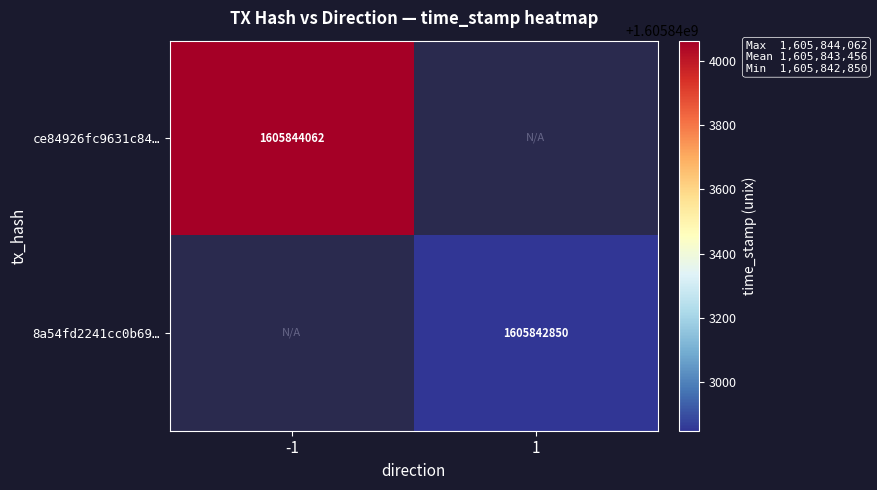

What is the maximum value for ce84926fc9631c84d40a8e797a7f50ccc7ad9ac?

1605844062